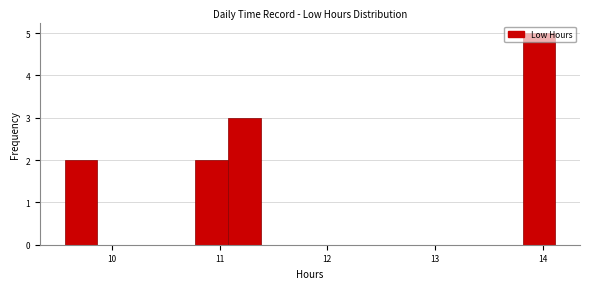

Around what value on the x-axis is the tallest bar? Give the approximate position of its centre, as read against the axis.

14.0